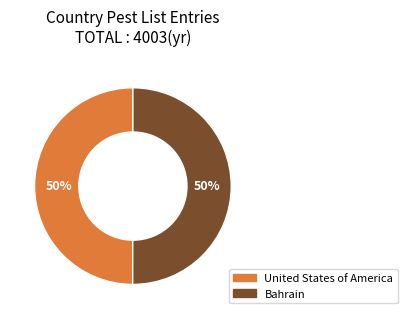

Is it true that Bahrain is 50% of the pie?

True